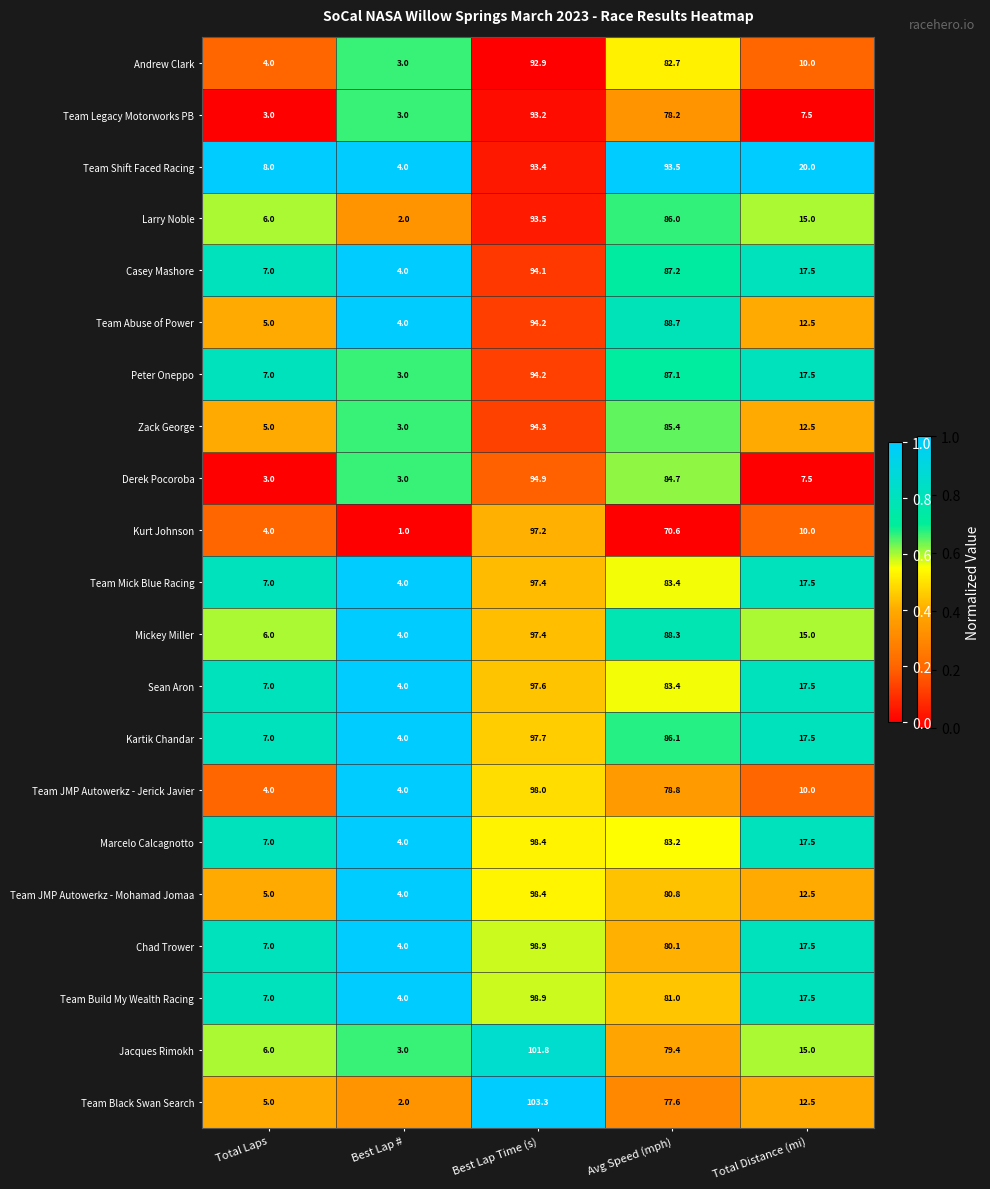

The Andrew Clark series shows 4.0 at Total Laps. True or false?

True